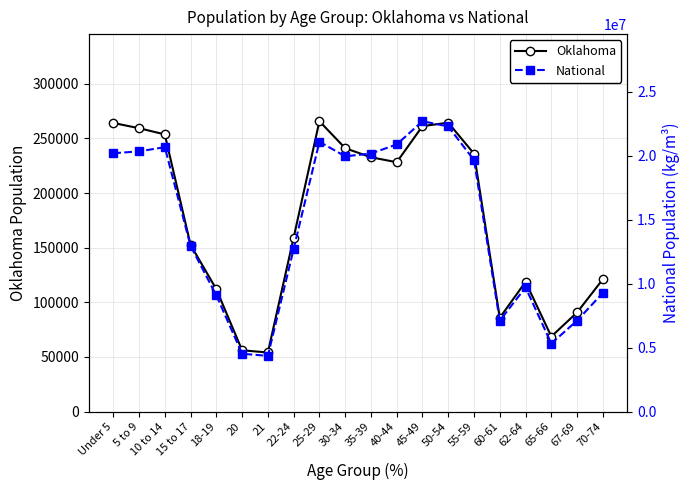

At which category does Oklahoma reach its first local peak?

25-29